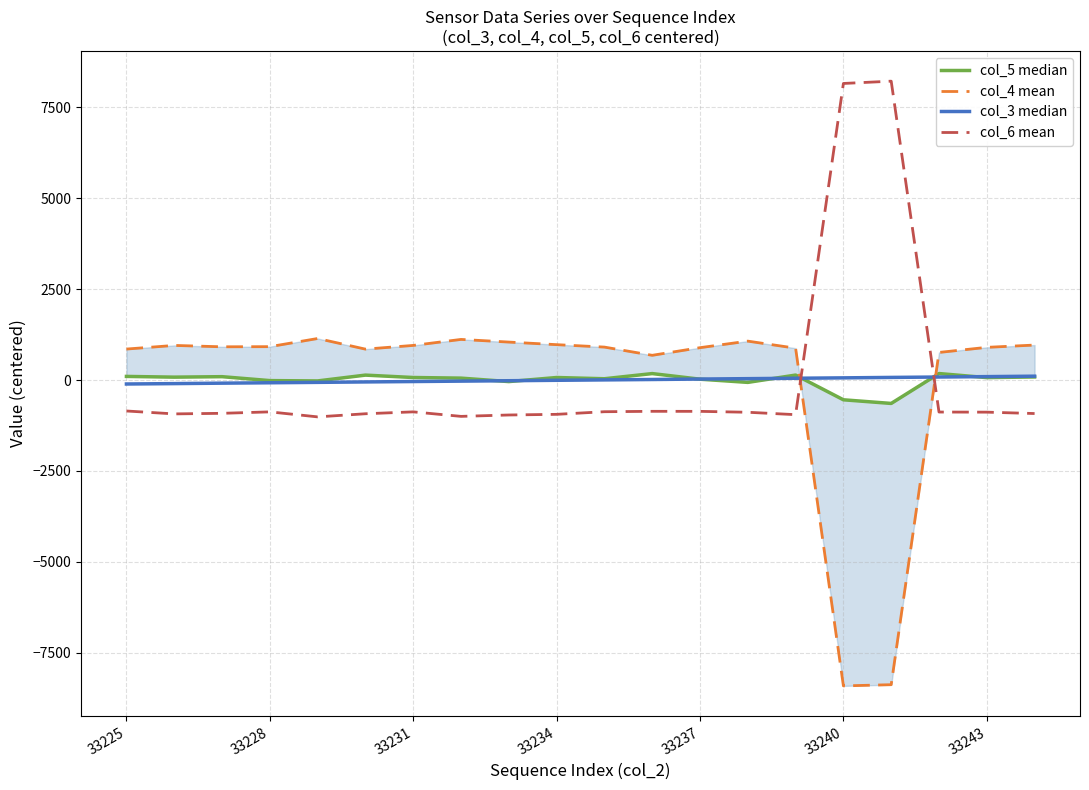

What is the minimum value for col_4 mean?

-8411.1